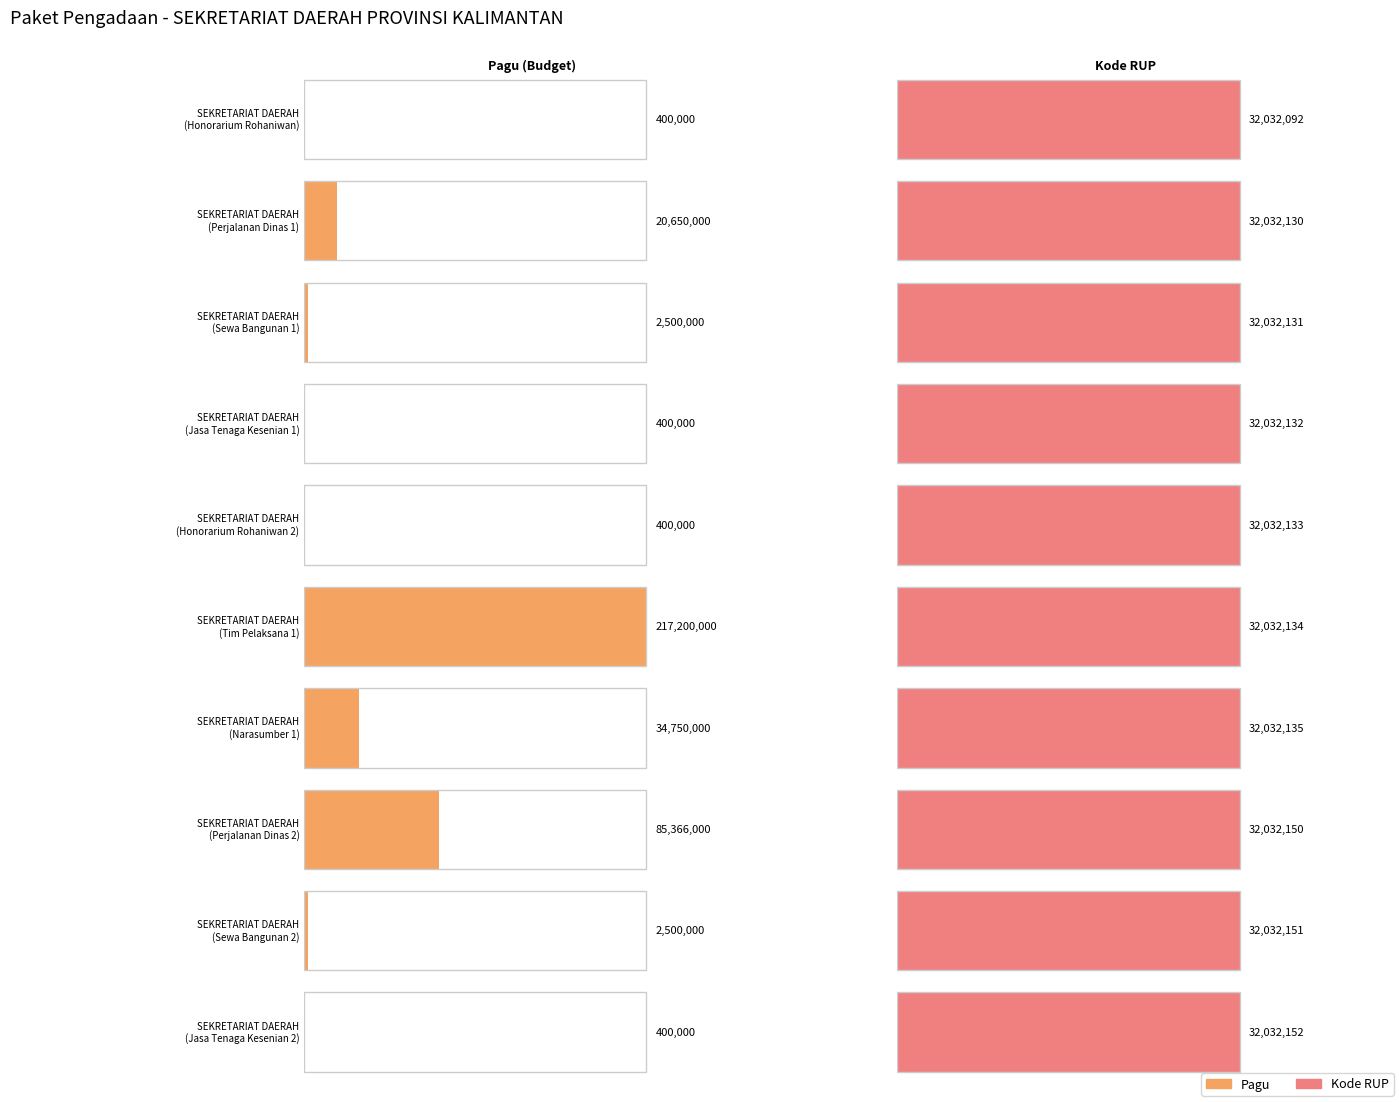

What is the value of the Pagu bar at the 4th from the left?

400000